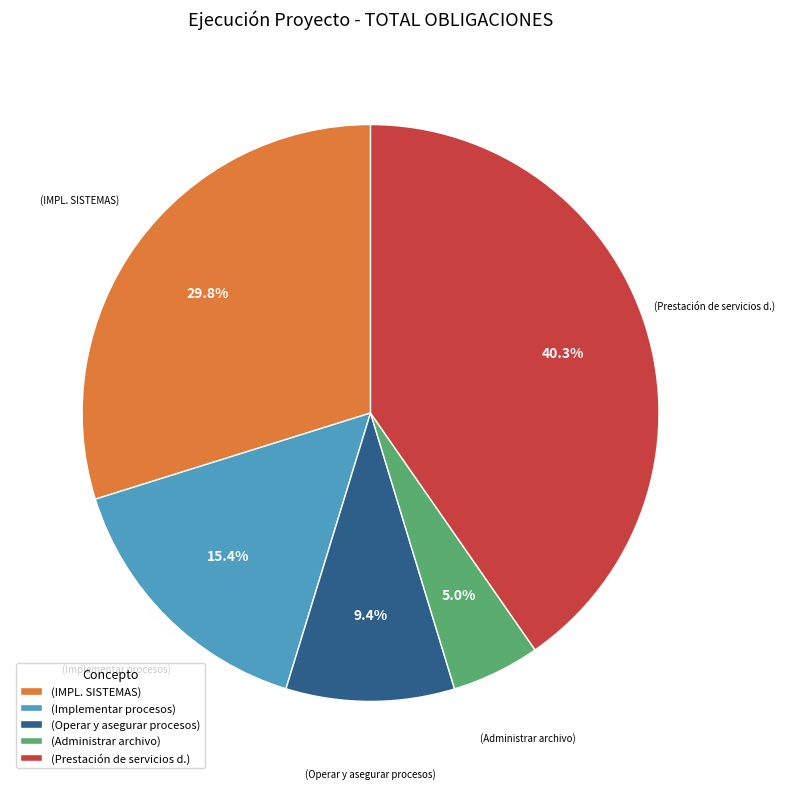

How much of the chart is everything except (IMPL. SISTEMAS)?

70.2%